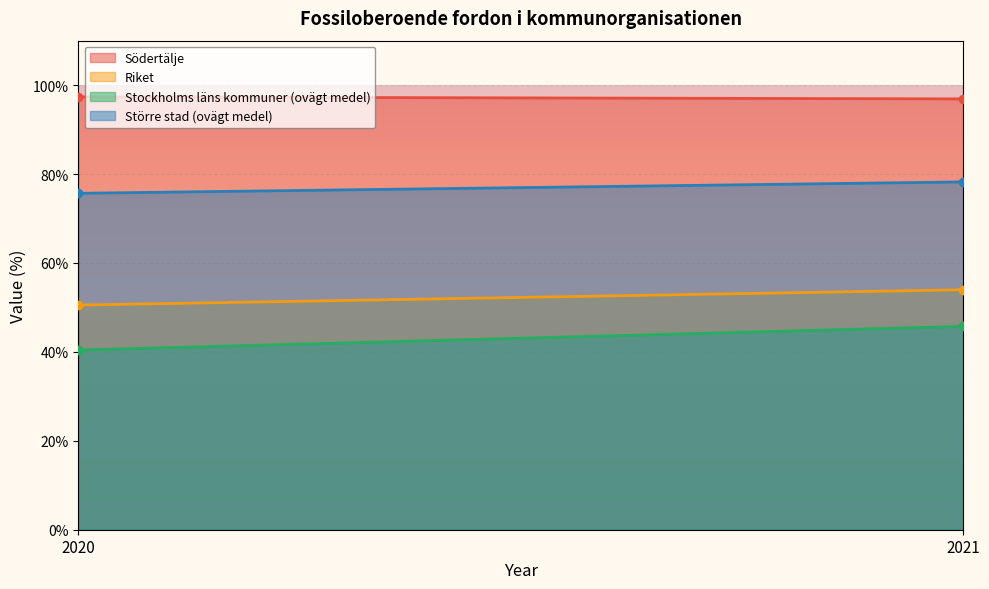

What are all the series names shown in the legend?

Södertälje, Riket, Stockholms läns kommuner (ovägt medel), Större stad (ovägt medel)